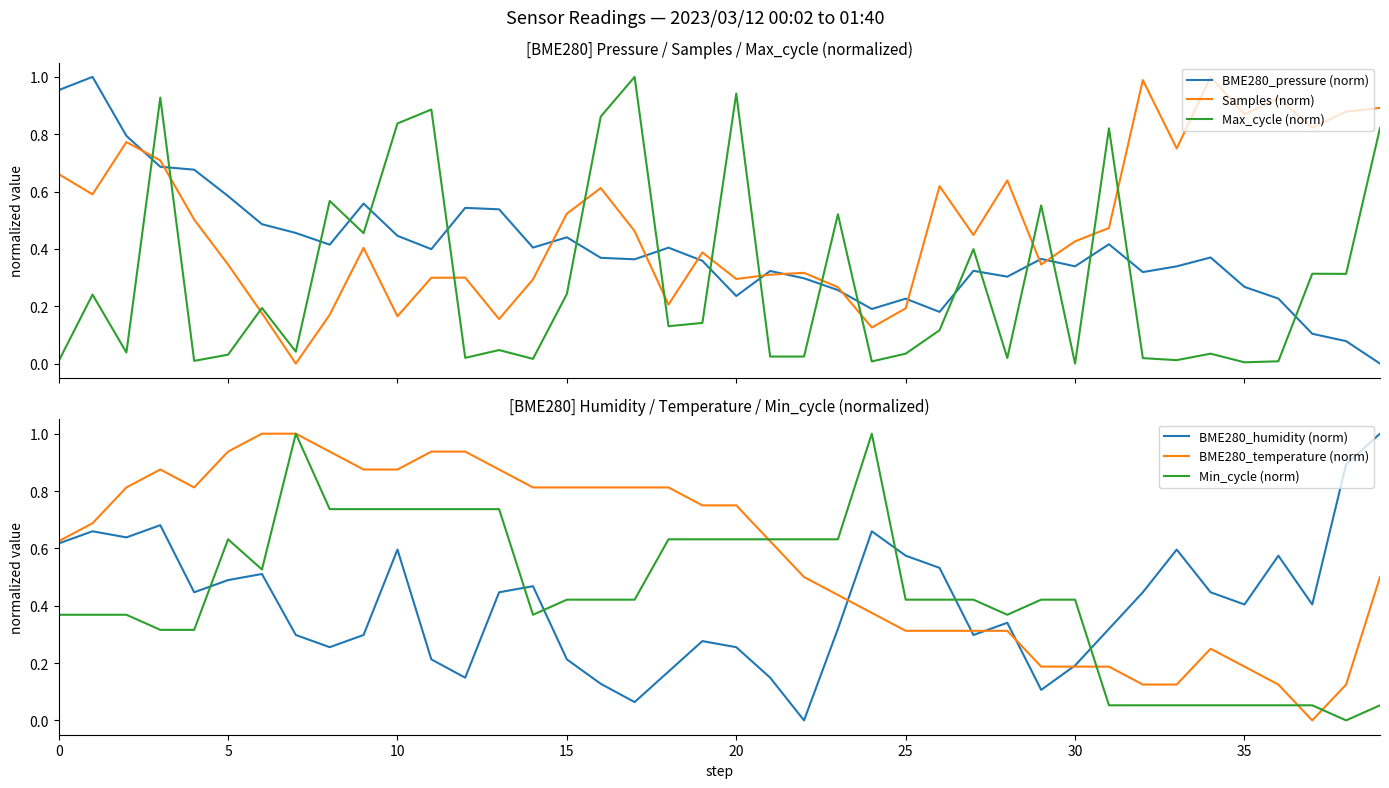

Between 12 and 13, which series saw the biggest shift?

BME280_humidity (norm)